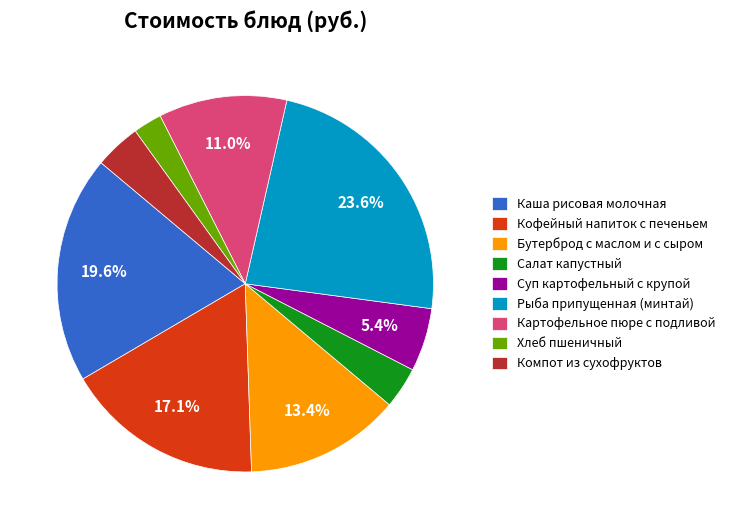

What is the ratio of the value at Кофейный напиток с печеньем to the value at Бутерброд с маслом и с сыром?

1.3